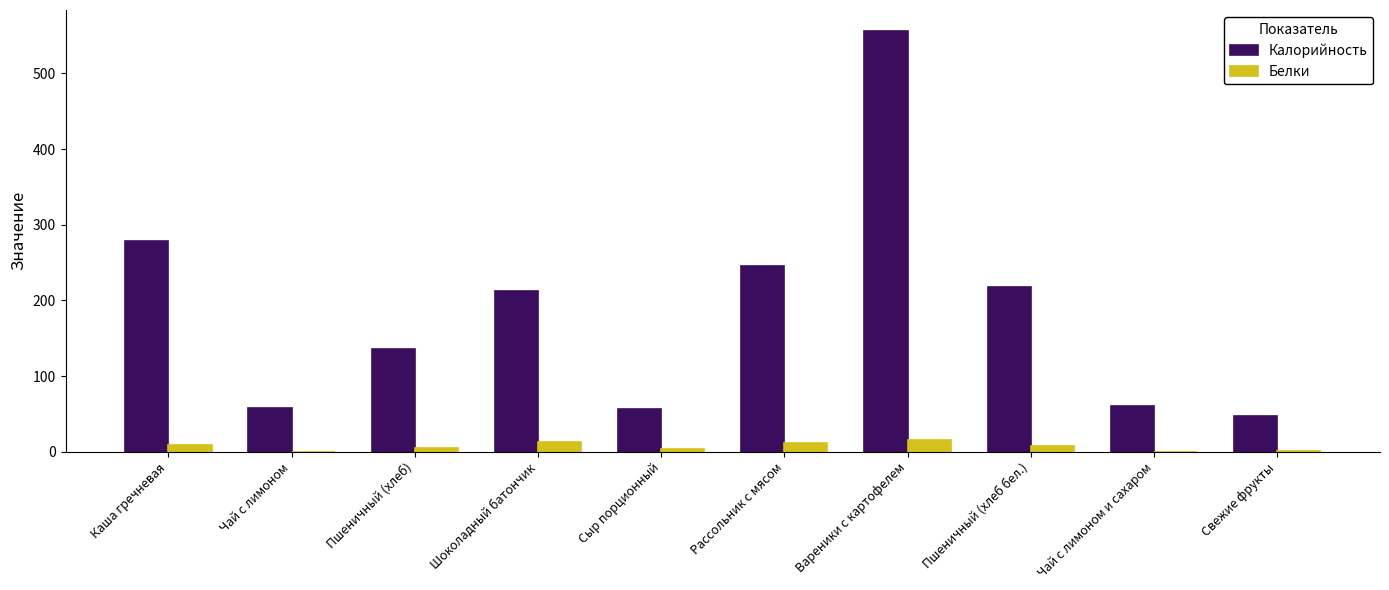

The value of Калорийность at Пшеничный (хлеб бел.) is 217.0. True or false?

True